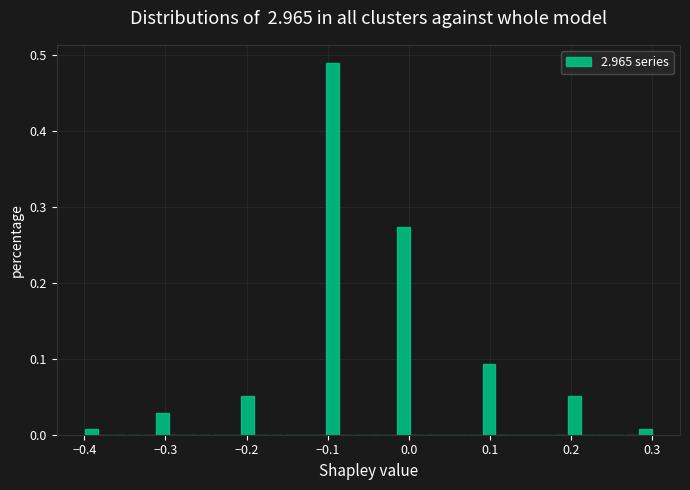

Read against the x-axis, roughly where is the centre of the tallest bar?

-0.09